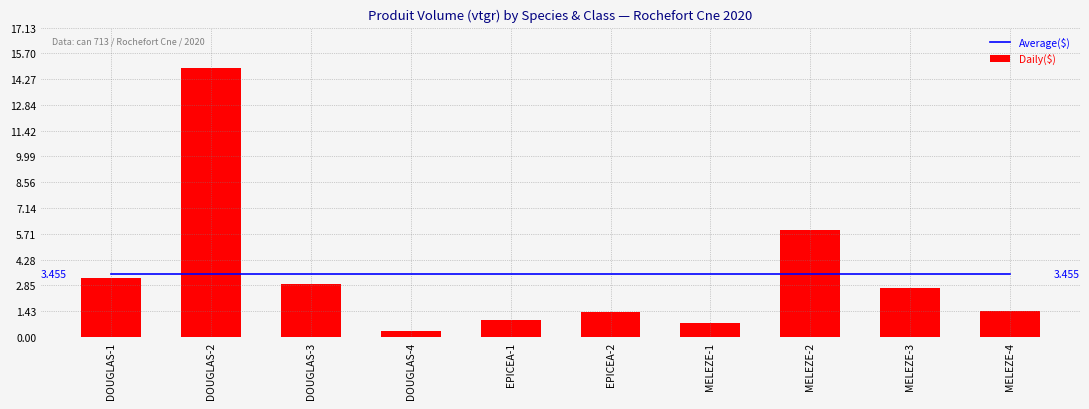

What is the value of the Average($) bar at the 2nd from the left?

3.5